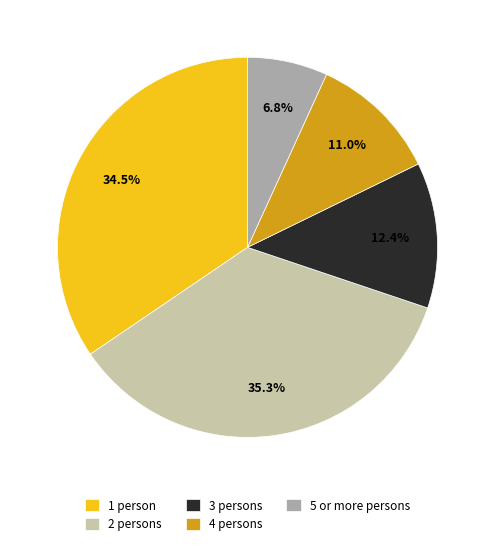

To the nearest percent, what is the average slice percentage?

20%